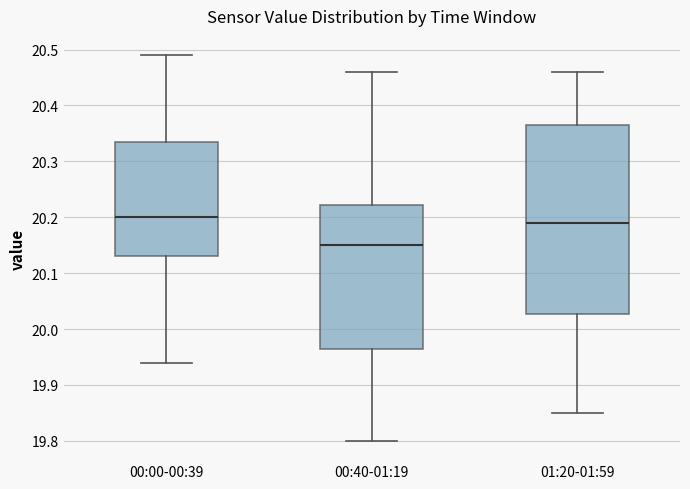

Reading left to right, read every box against the y-axis: the position of its median line, the range the box covers, and the ends of its whiskers. The values are not printed on the chart, so give them approximately, as read against the axis.

00:00-00:39: median 20.20, box 20.13 to 20.34, whiskers 19.94 to 20.49
00:40-01:19: median 20.15, box 19.97 to 20.22, whiskers 19.80 to 20.46
01:20-01:59: median 20.19, box 20.03 to 20.37, whiskers 19.85 to 20.46